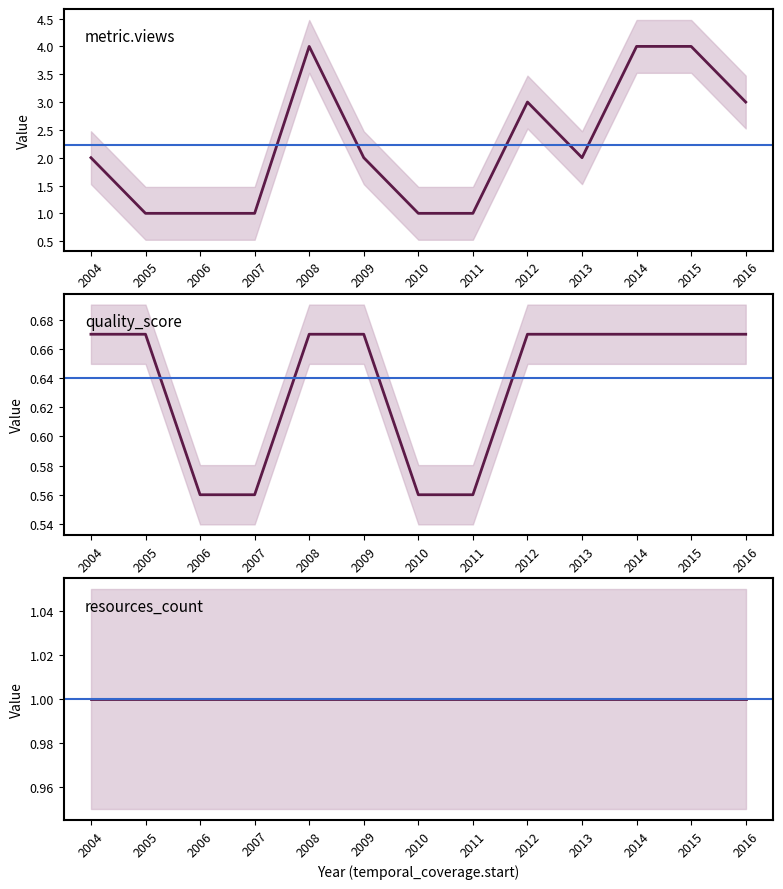

True or false: quality_score and metric.views cross at least once.

False